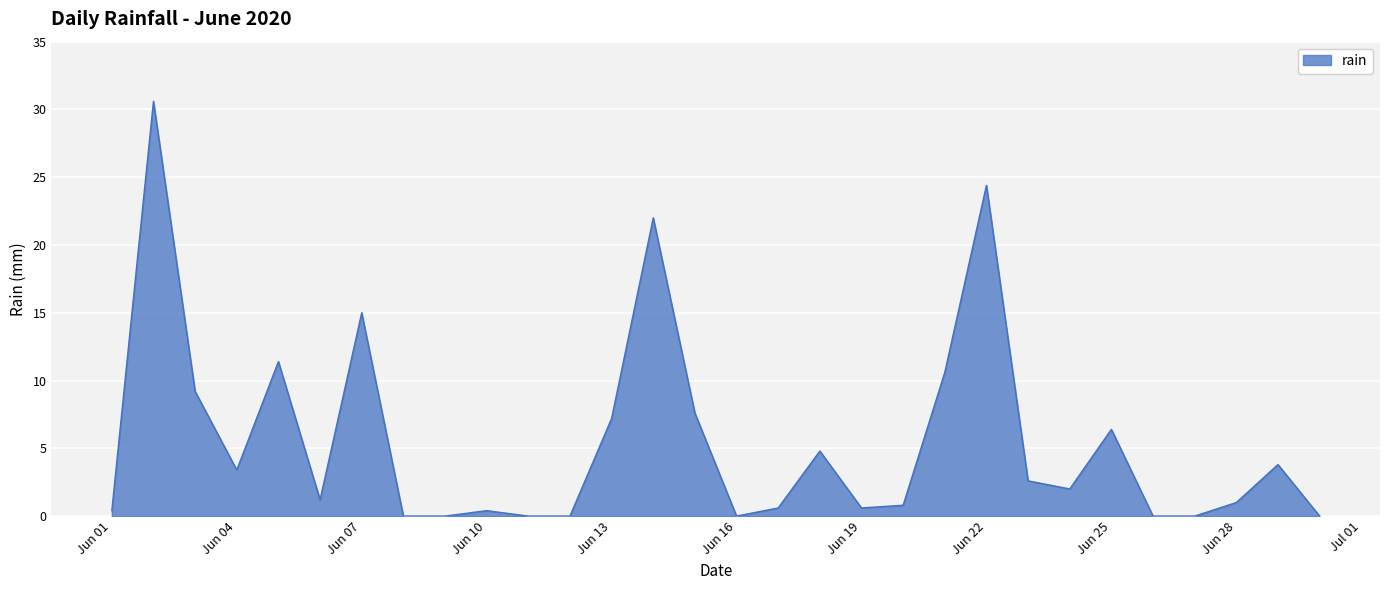

What is the difference between the maximum and minimum values?

30.6